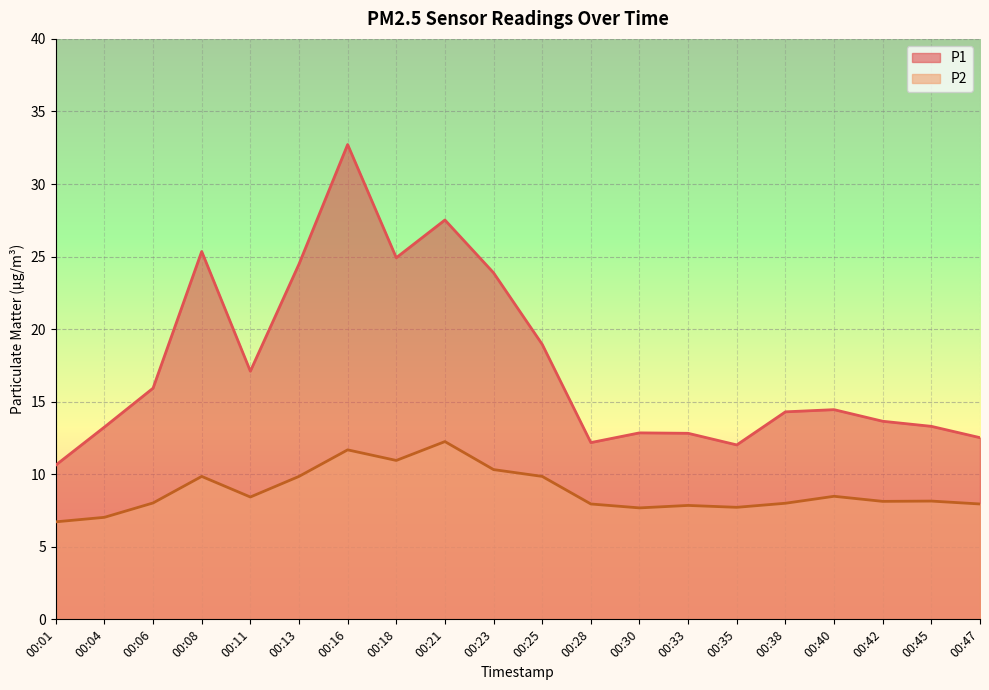

Where is the first local maximum for P2?

00:08